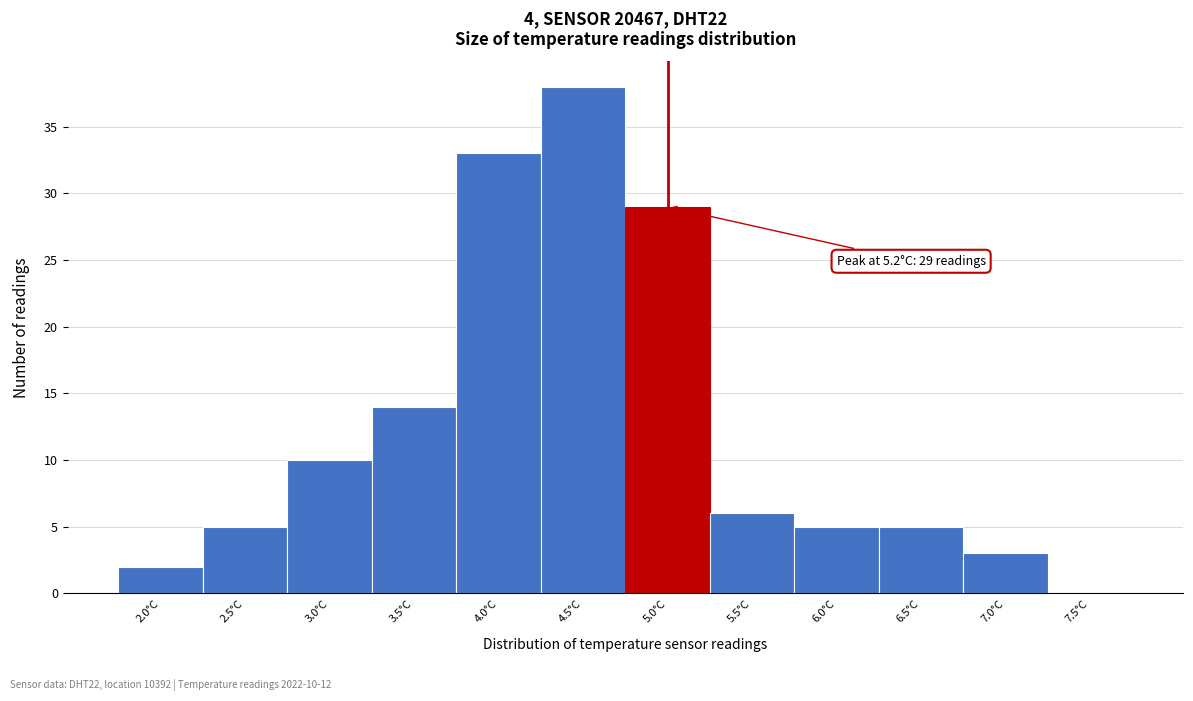

Reading left to right, extract all data points from this chart.

2.0°C=2	2.5°C=5	3.0°C=10	3.5°C=14	4.0°C=33	4.5°C=38	5.0°C=29	5.5°C=6	6.0°C=5	6.5°C=5	7.0°C=3	7.5°C=0